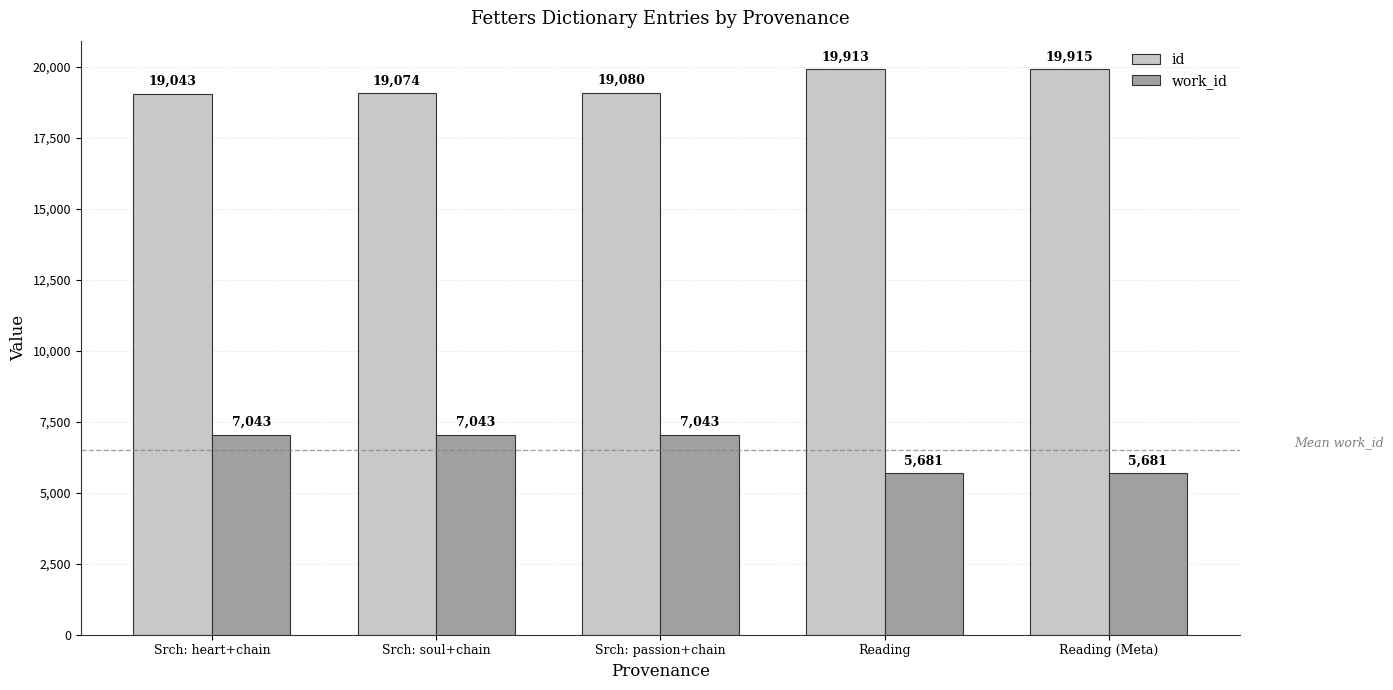

What is the value of the id bar at the 2nd from the left?

19074